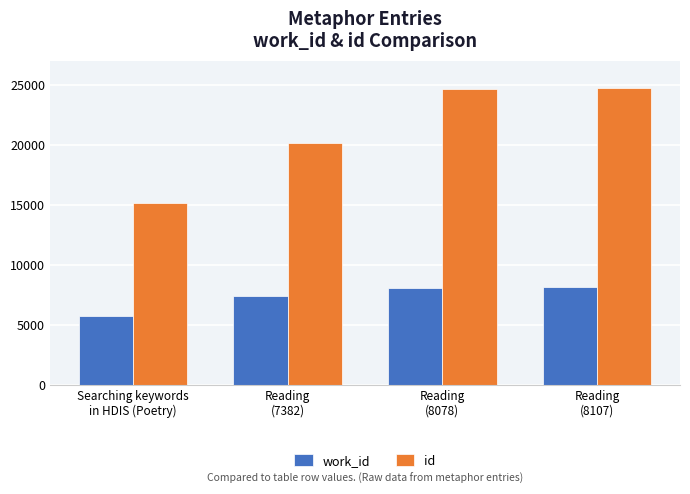

What is the spread (max minus min) of values at Reading
(8107)?

16639